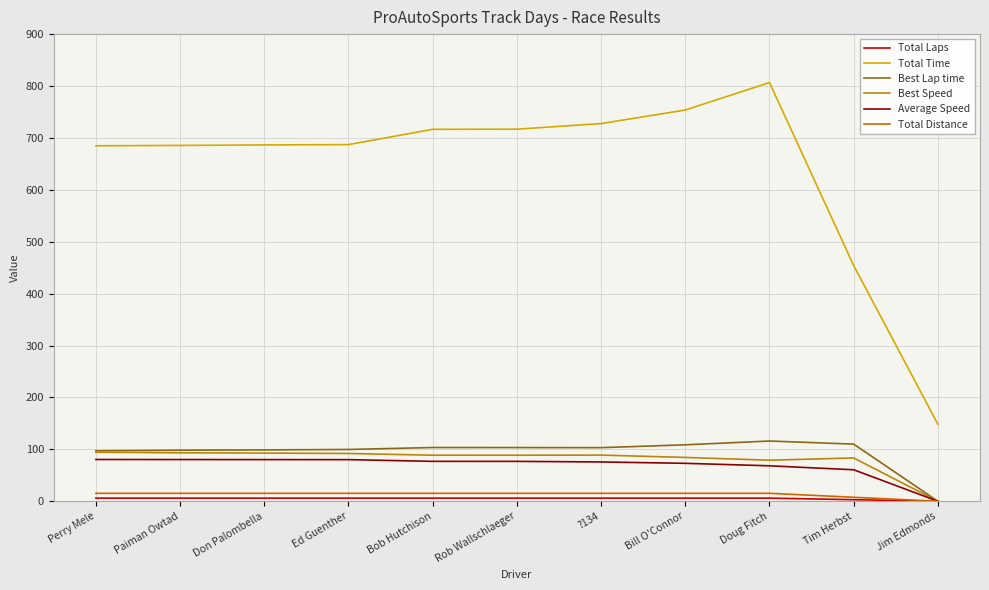

How many lines are shown in the chart?

6